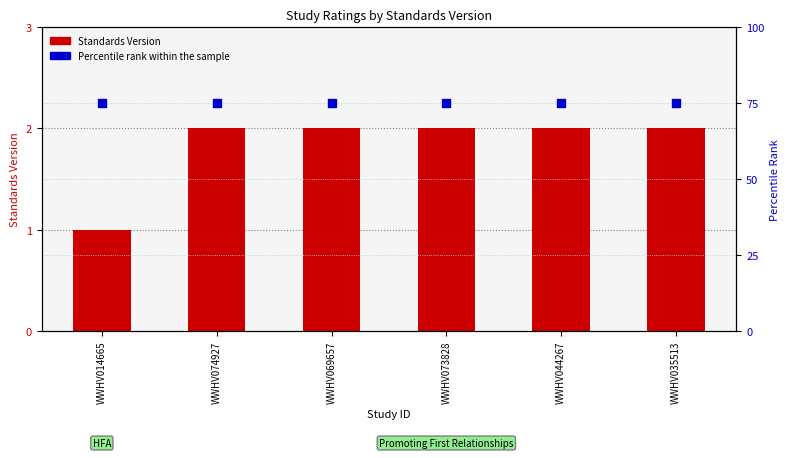

What are all the series names shown in the legend?

Standards Version, Percentile rank within the sample